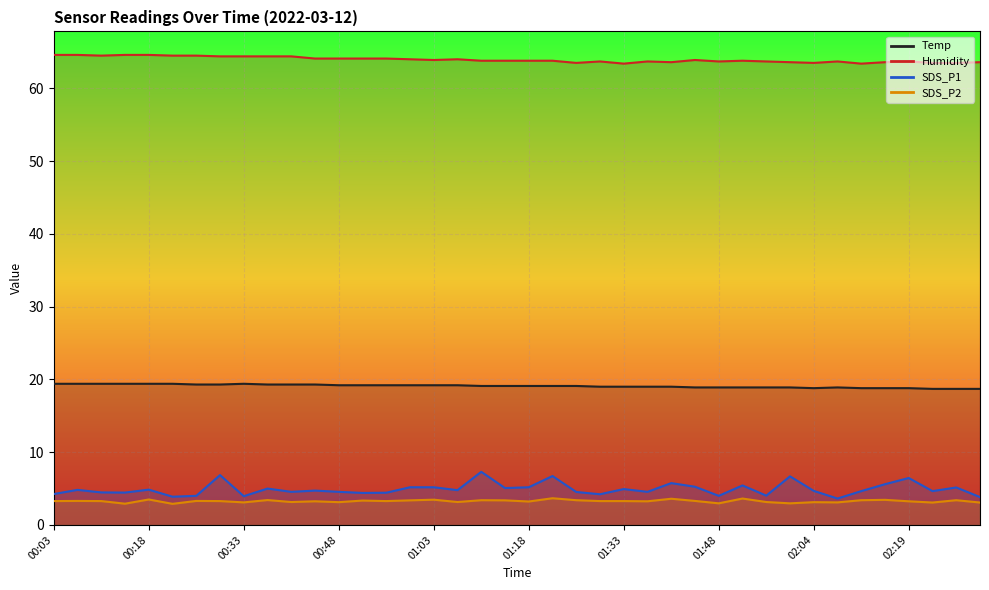

What is the difference between the maximum and minimum values in the SDS_P1 series?

3.7